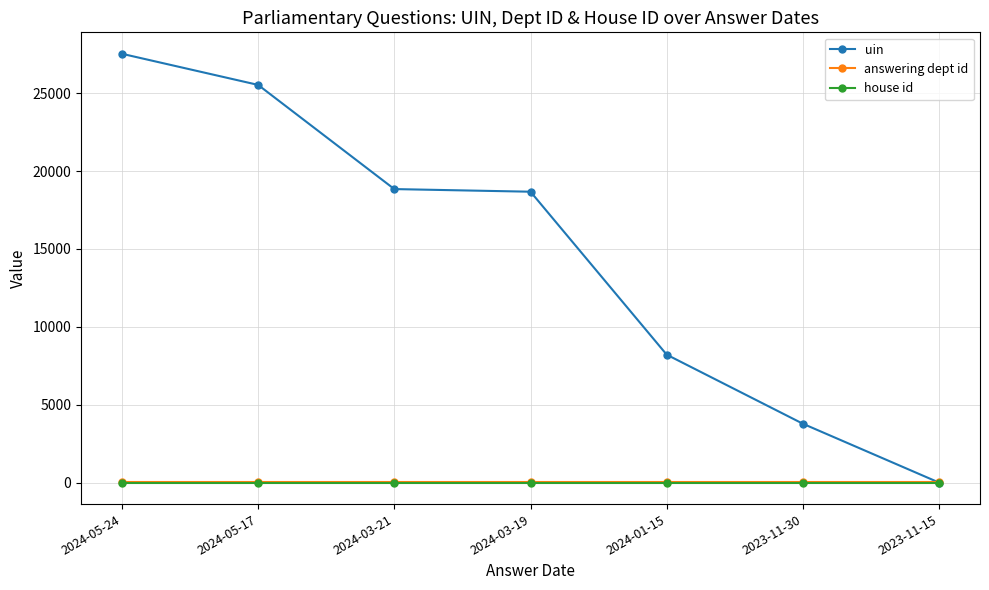

Reading left to right, extract all data points from this chart.

uin: 27530	25532	18845	18676	8215	3781	2
answering dept id: 27	27	27	27	27	27	27
house id: 1	1	1	1	1	1	1